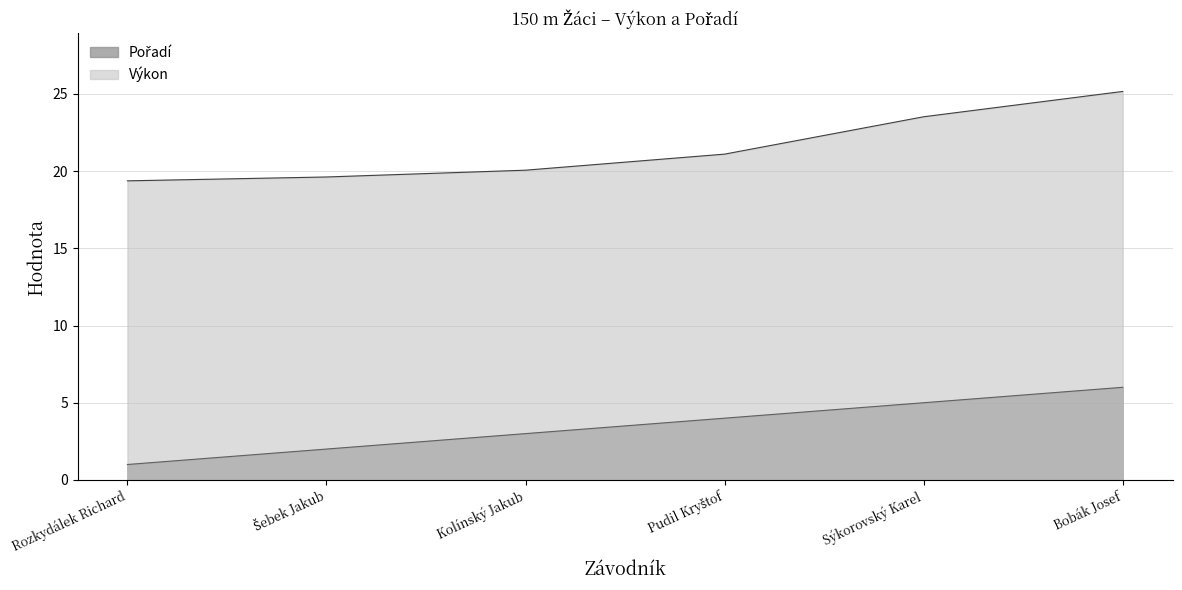

True or false: Pořadí and Výkon cross at least once.

False